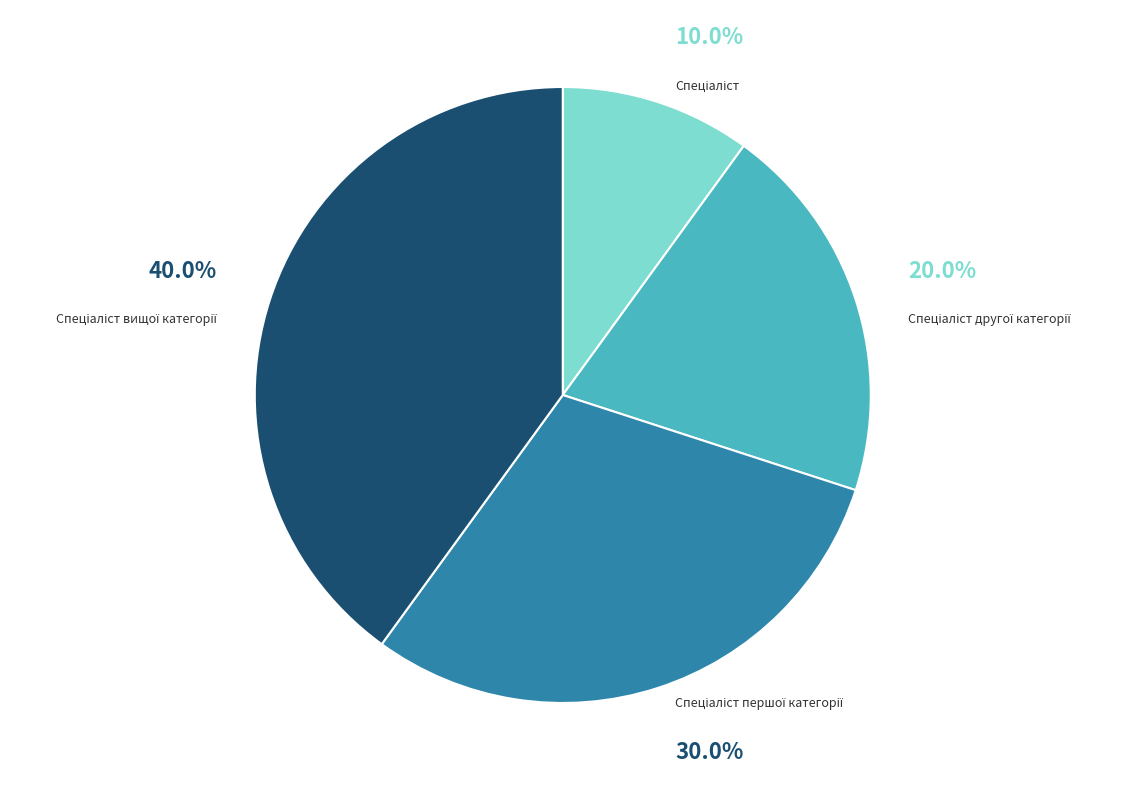

Does any single category account for the majority?

No